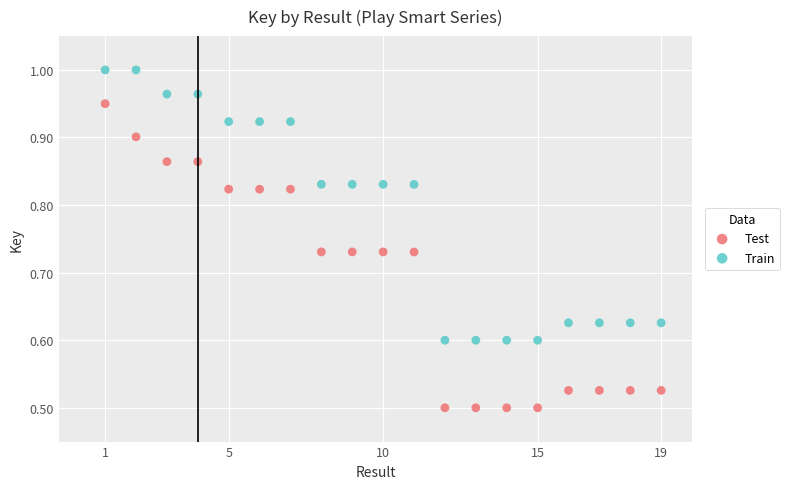

Which series contains the highest Y value?

Train